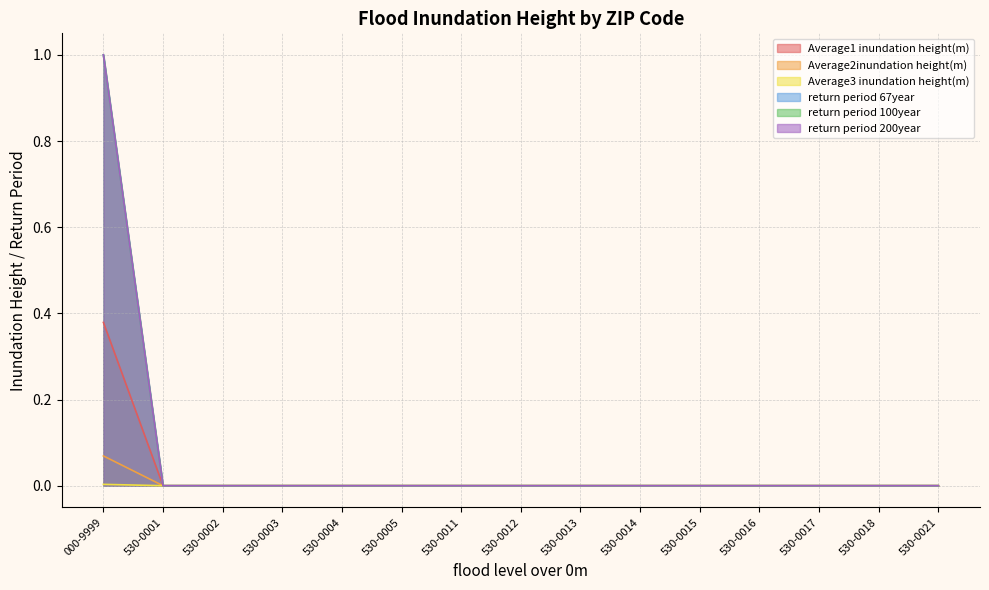

True or false: return period 67year and Average3 inundation height(m) intersect in this chart.

False